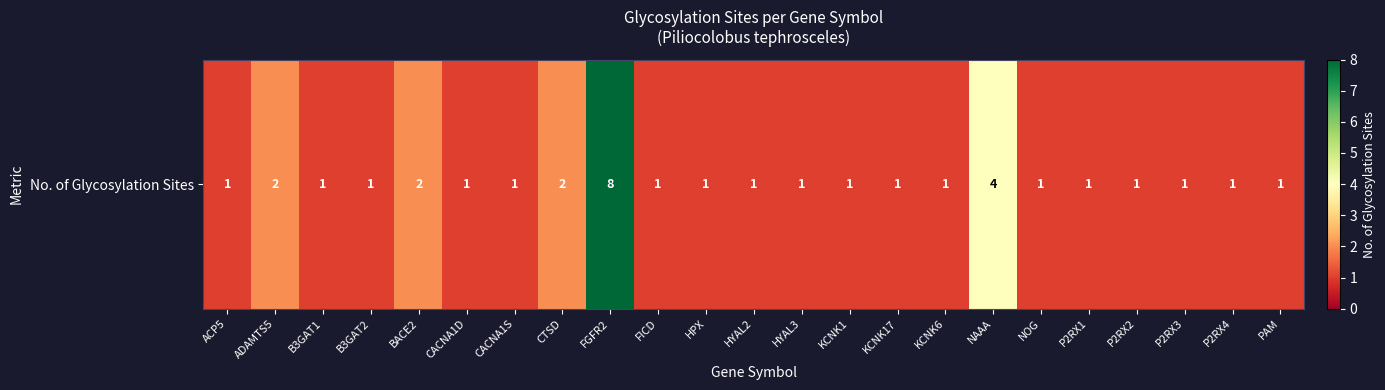

List the labels in order of value, largest first.

FGFR2, NAAA, ADAMTS5, BACE2, CTSD, ACP5, B3GAT1, B3GAT2, CACNA1D, CACNA1S, FICD, HPX, HYAL2, HYAL3, KCNK1, KCNK17, KCNK6, NOG, P2RX1, P2RX2, P2RX3, P2RX4, PAM